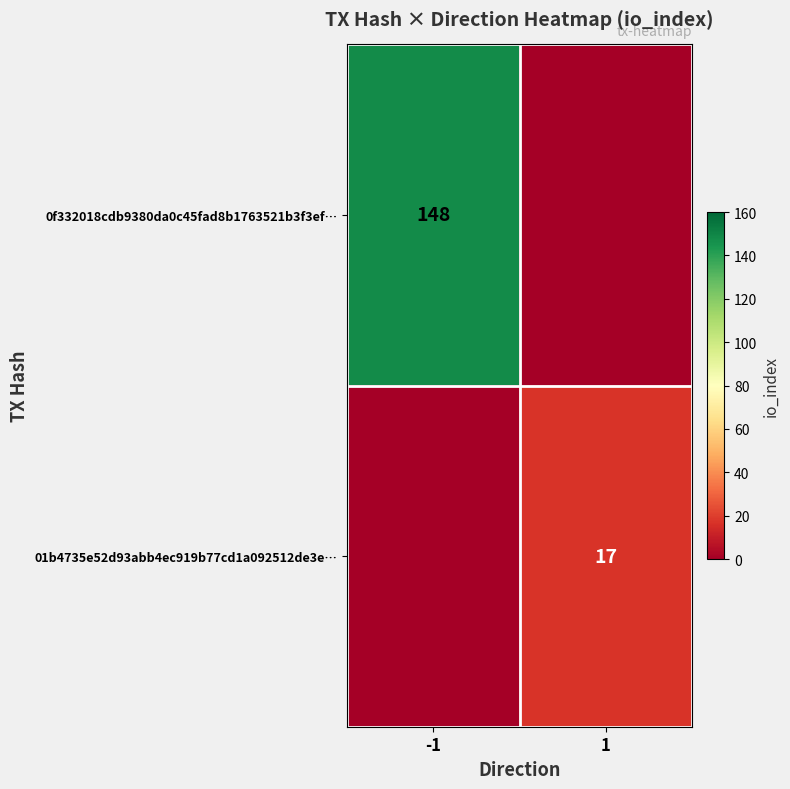

The value of 01b4735e52d93abb4ec919b77cd1a092512de3e… at 1 is 17. True or false?

True